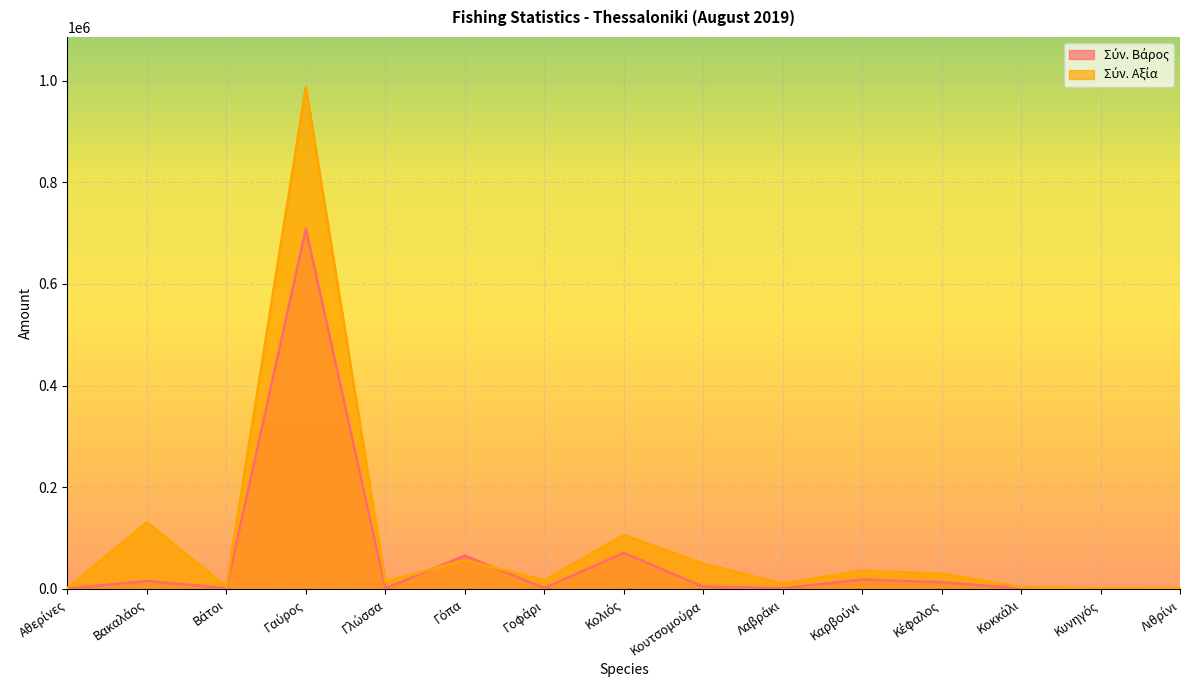

True or false: Σύν. Βάρος and Σύν. Αξία intersect in this chart.

True